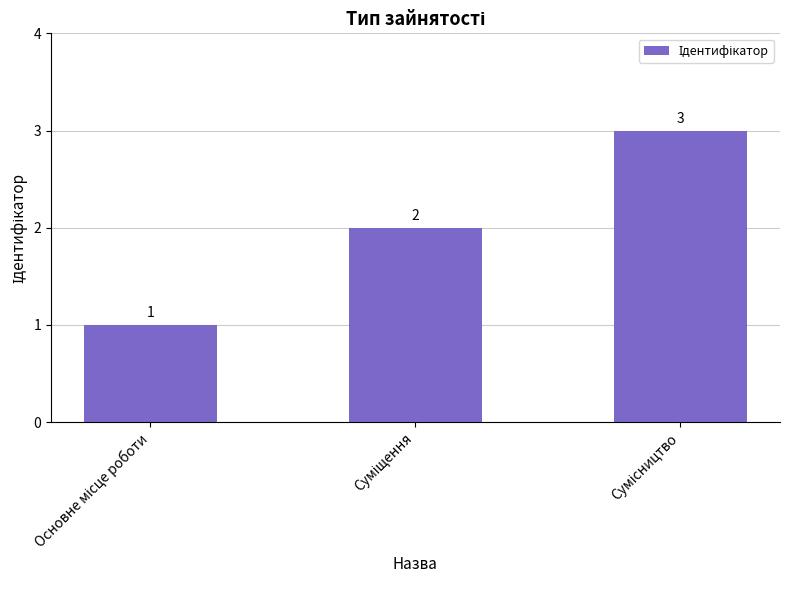

What is the maximum value shown in the chart?

3